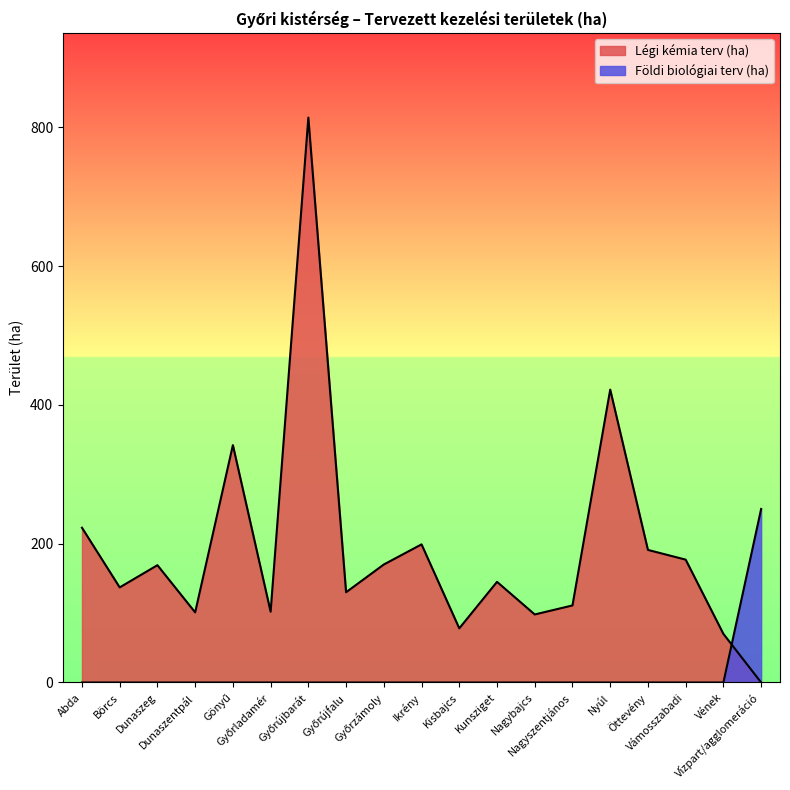

What is the label of the 12th point from the right?

Győrújfalu